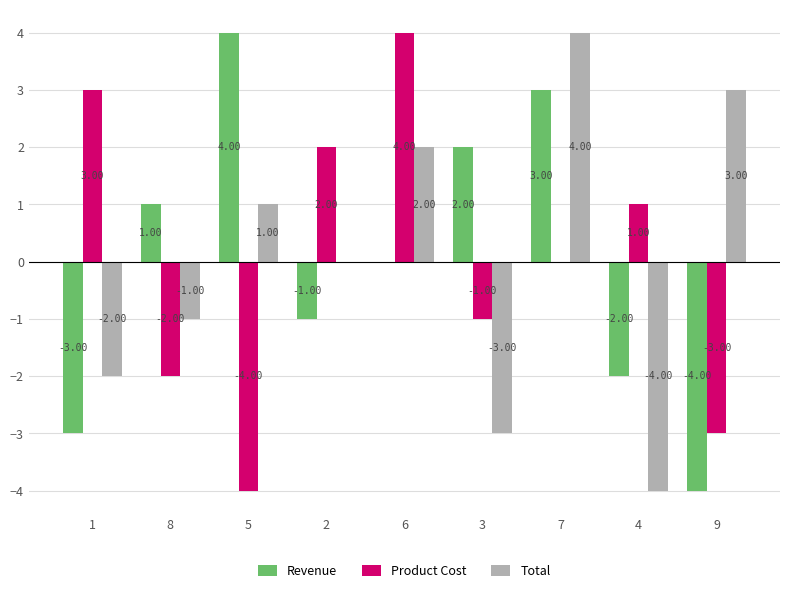

Does the chart contain stacked bars?

No